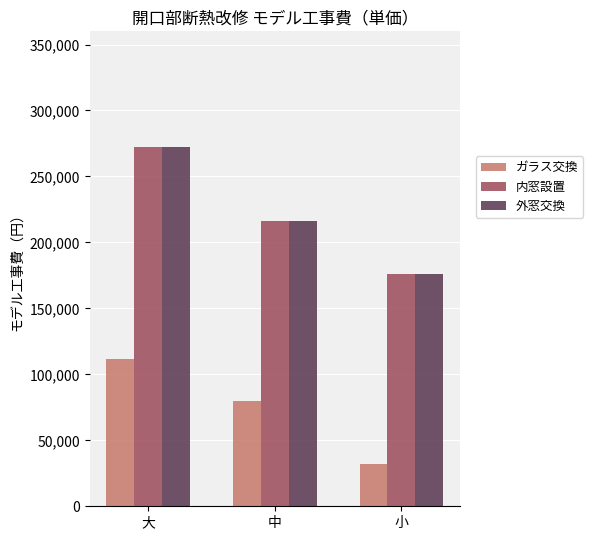

What is the difference between the second highest and minimum values in the 外窓交換 series?

40000